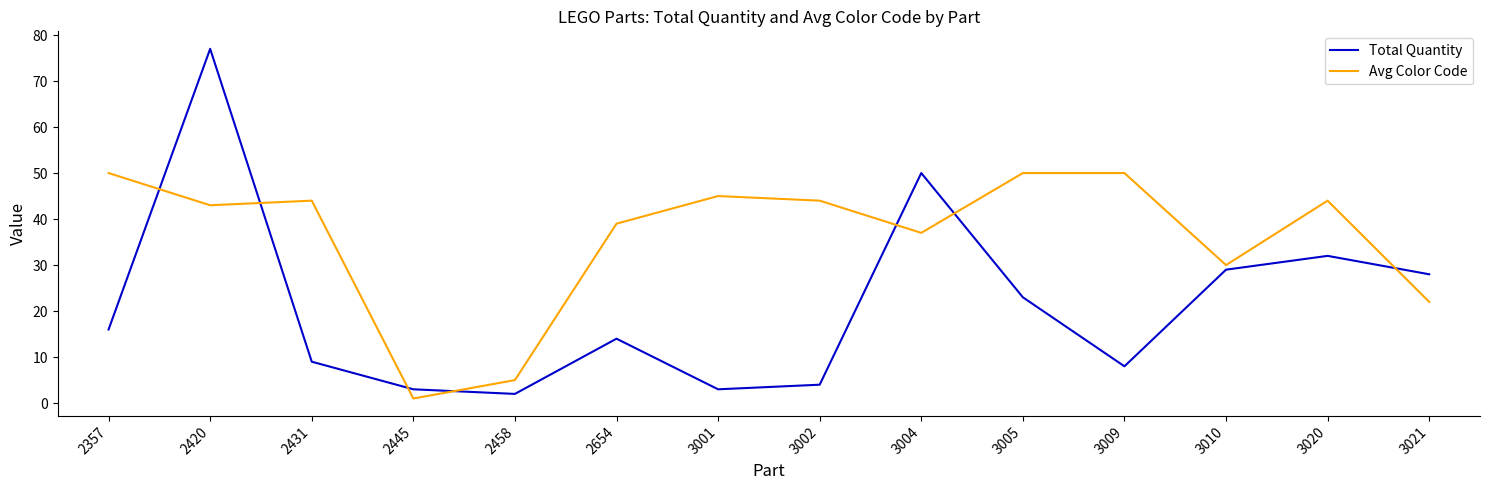

Where does the Avg Color Code series first go above 44?

2357